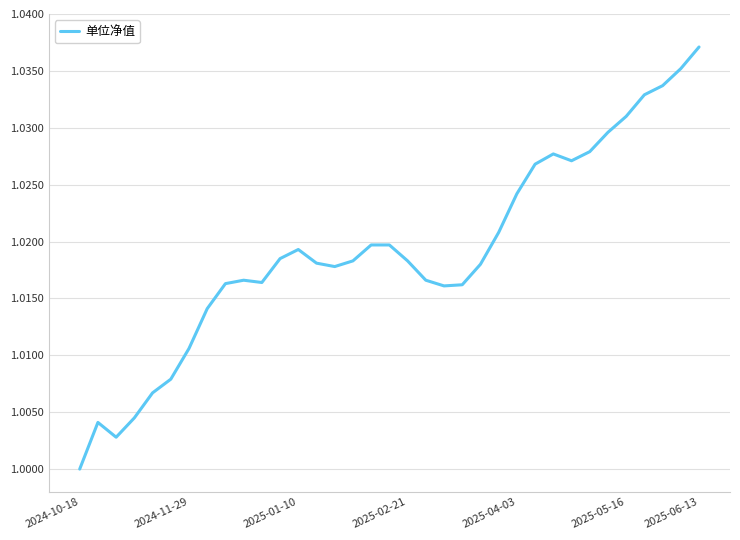

True or false: there are more than 1 points higher than both neighbors.

True